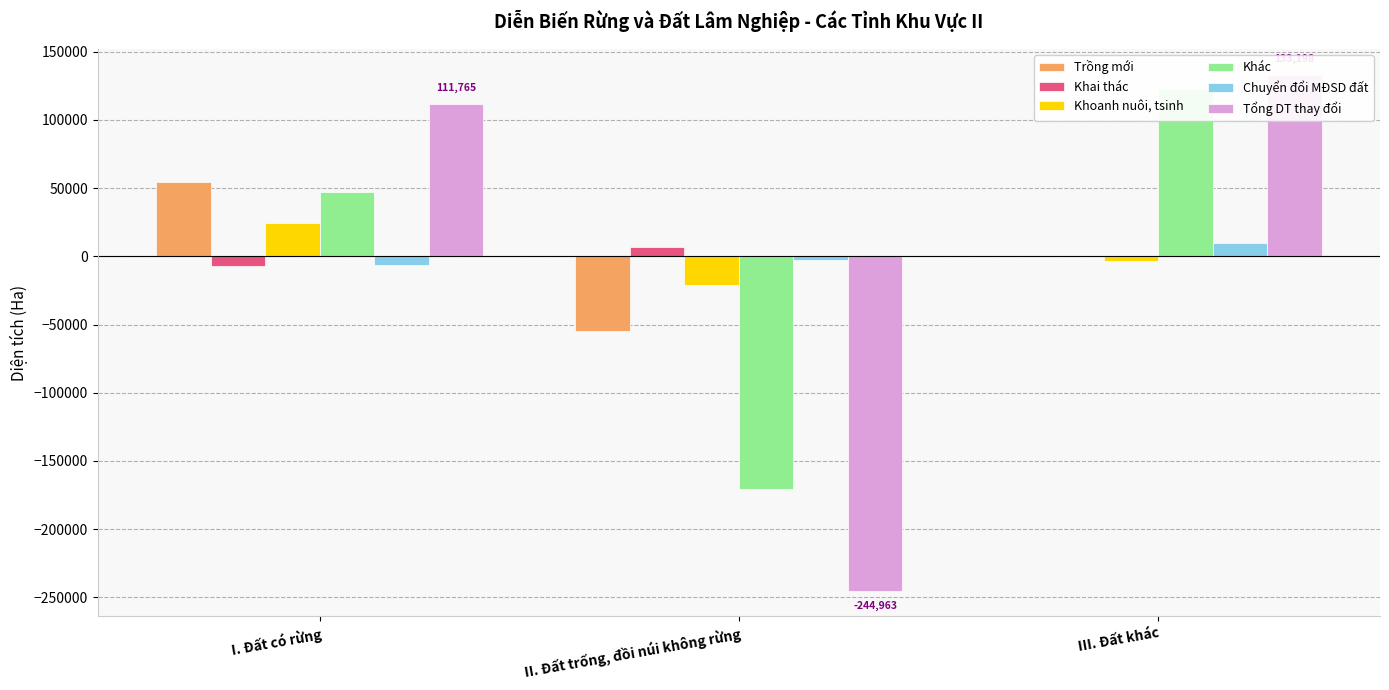

List the labels in order of Khoanh nuôi, tsinh value, largest first.

I. Đất có rừng, III. Đất khác, II. Đất trống, đồi núi không rừng